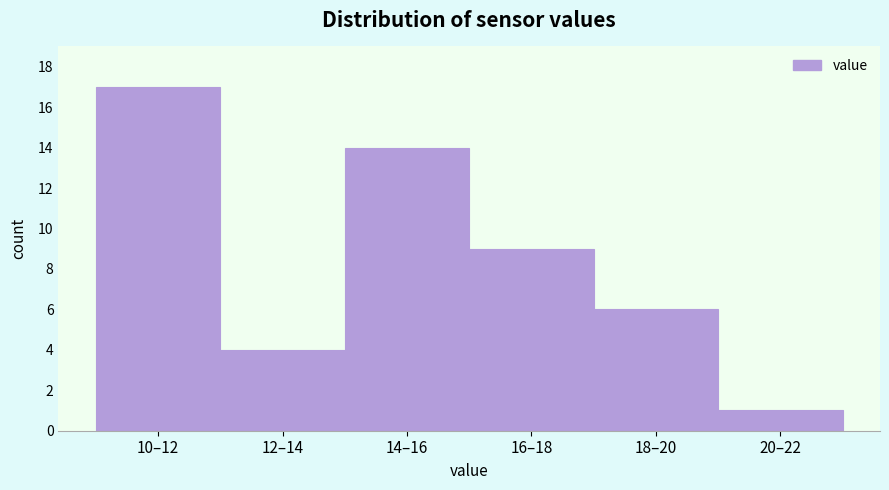

Reading left to right, list all the values displayed in this chart.

10–12=17	12–14=4	14–16=14	16–18=9	18–20=6	20–22=1